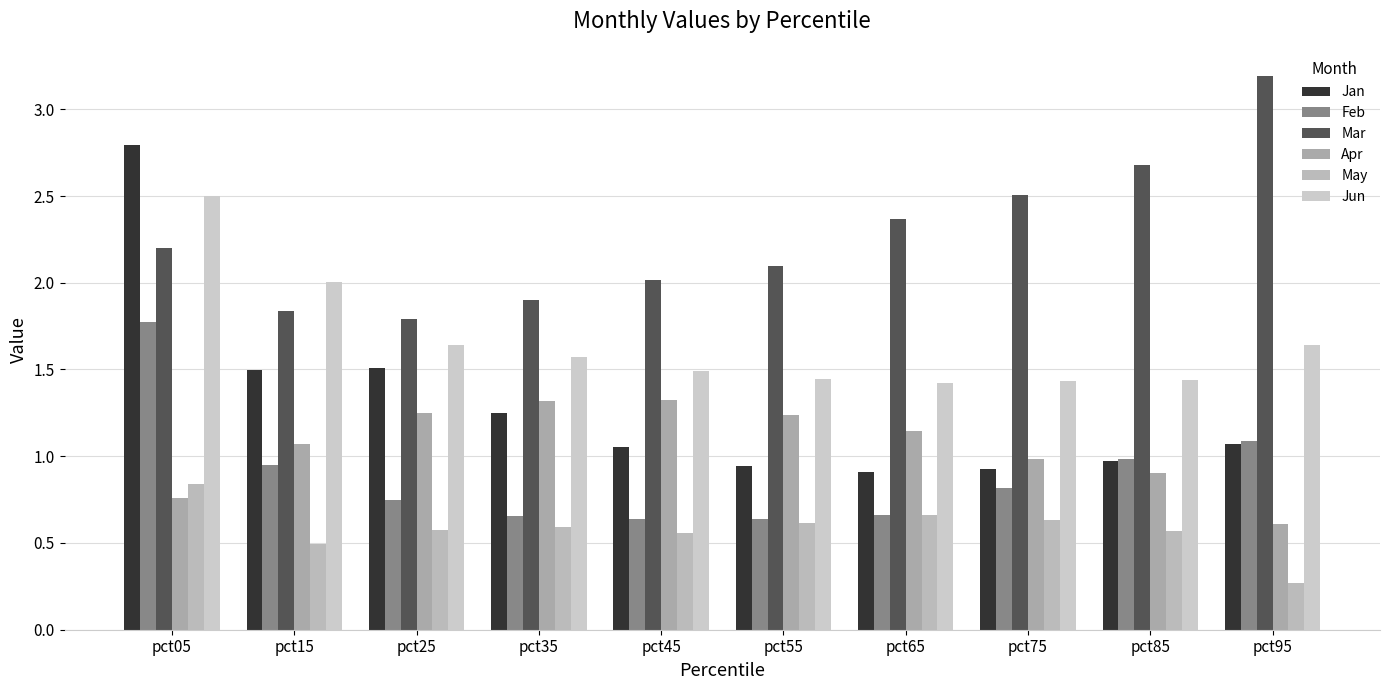

How many bars are there in each group?

6